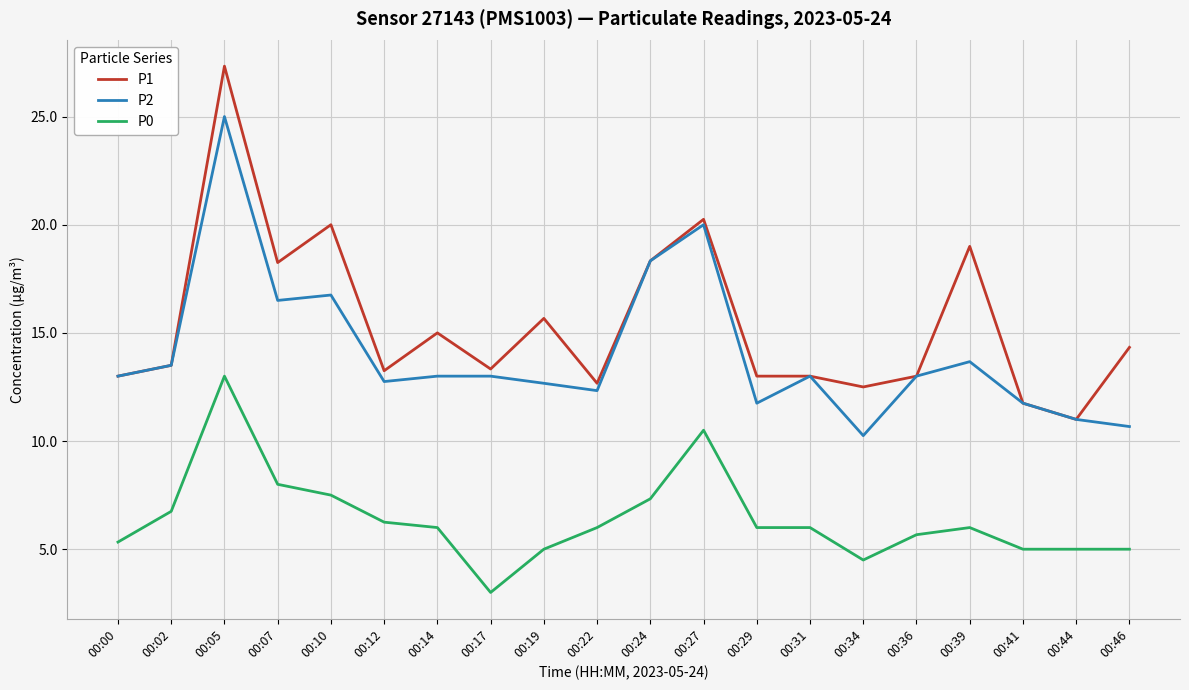

What is the minimum value shown in the chart?

3.0